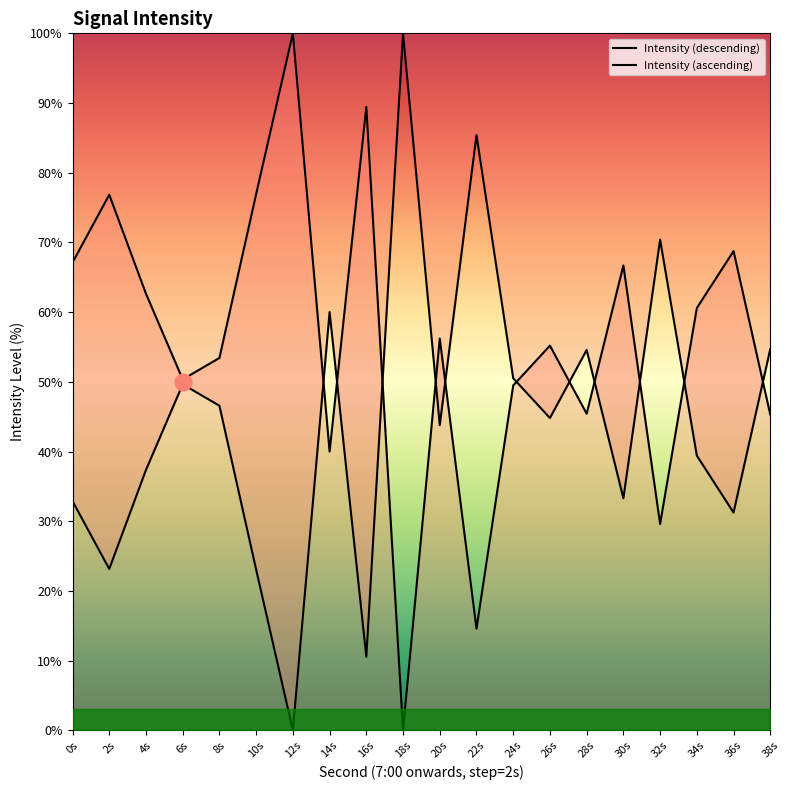

Count the number of categories in the chart.

20